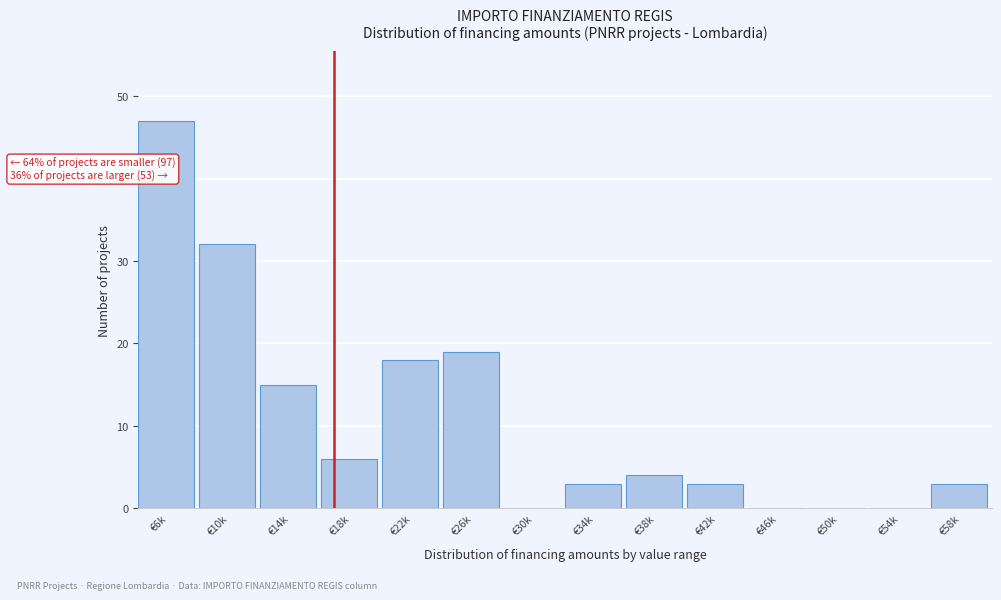

Reading left to right, what are all the values shown in this chart?

€6k=47	€10k=32	€14k=15	€18k=6	€22k=18	€26k=19	€30k=0	€34k=3	€38k=4	€42k=3	€46k=0	€50k=0	€54k=0	€58k=3